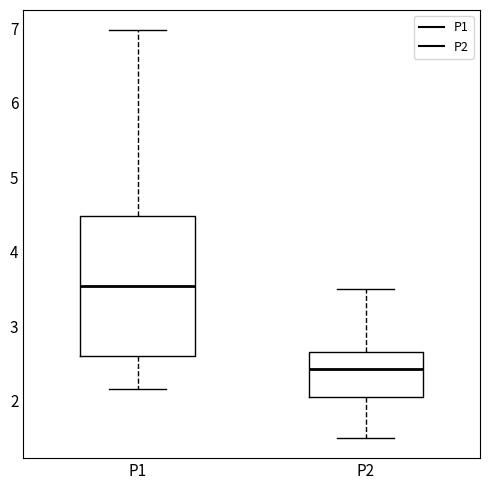

Where does the lower whisker of the box for P2 end on the y-axis? The values are not printed on the chart, so give them approximately, as read against the axis.

1.5